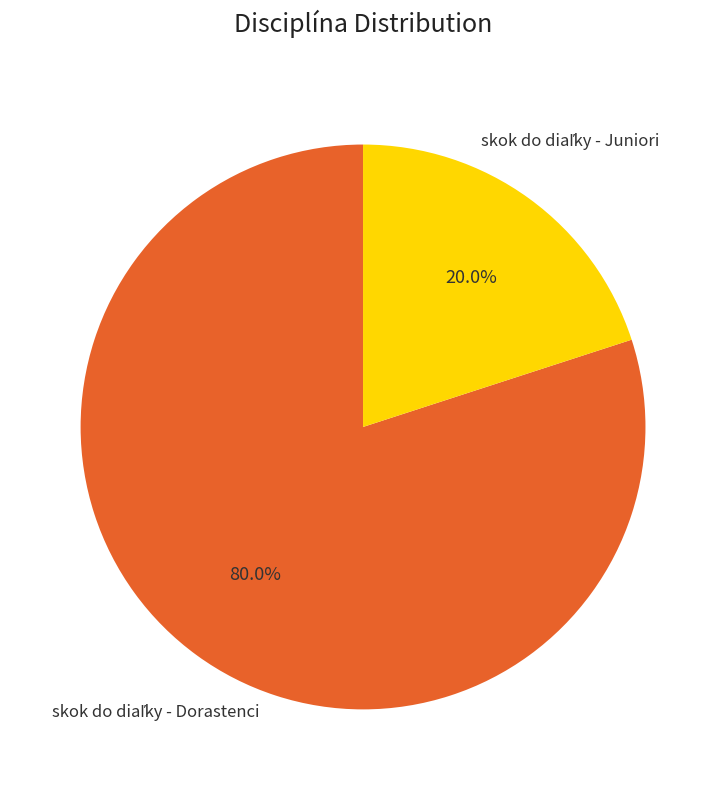

Is there any slice that represents more than half of the pie?

Yes